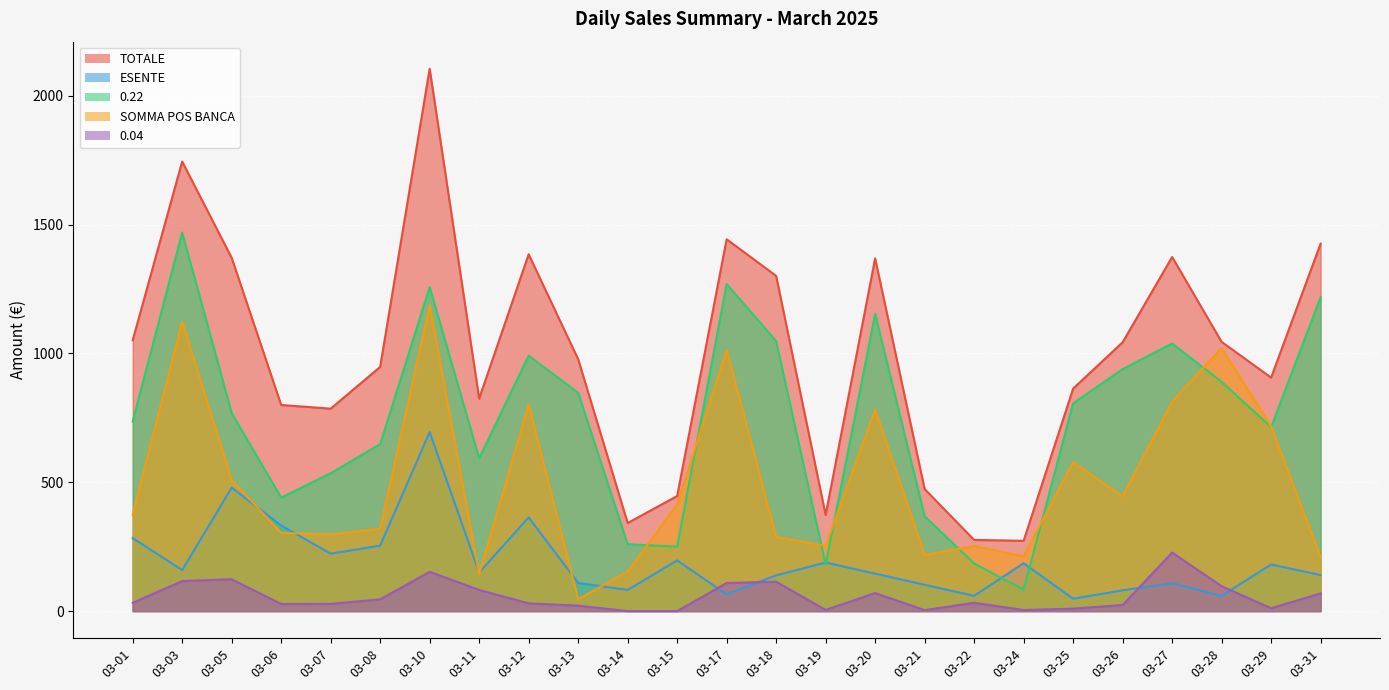

True or false: TOTALE and 0.22 cross at least once.

False